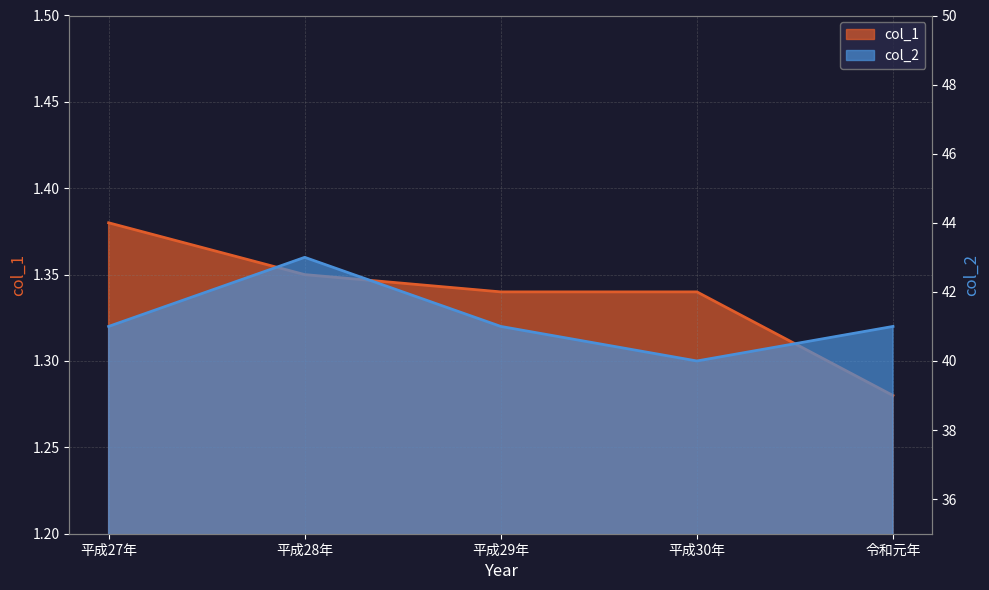

What is the minimum value shown in the chart?

1.3